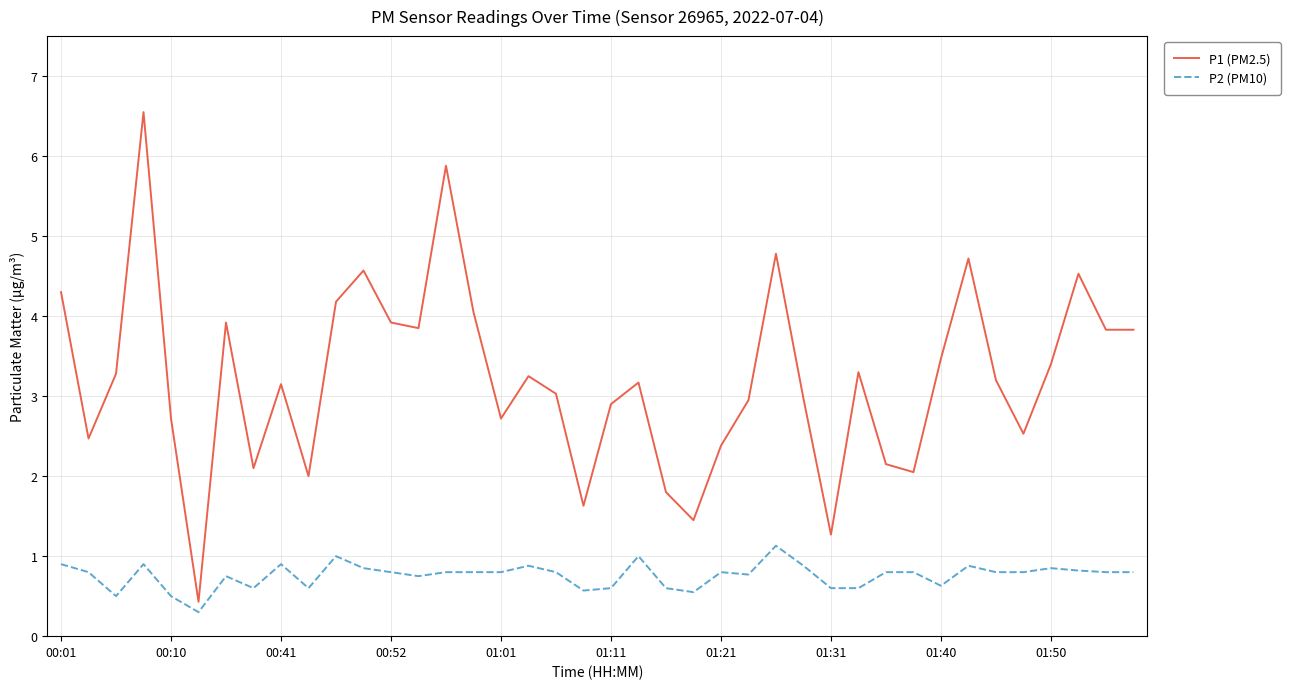

Which series has the largest range (max minus min)?

P1 (PM2.5)